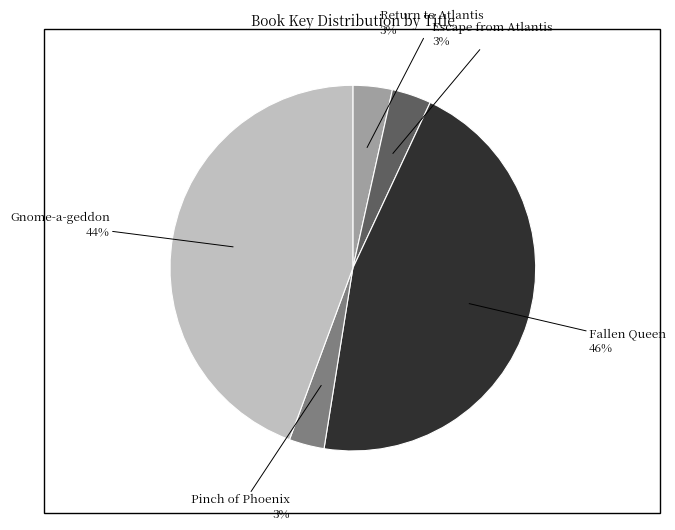

Does any single category account for the majority?

No